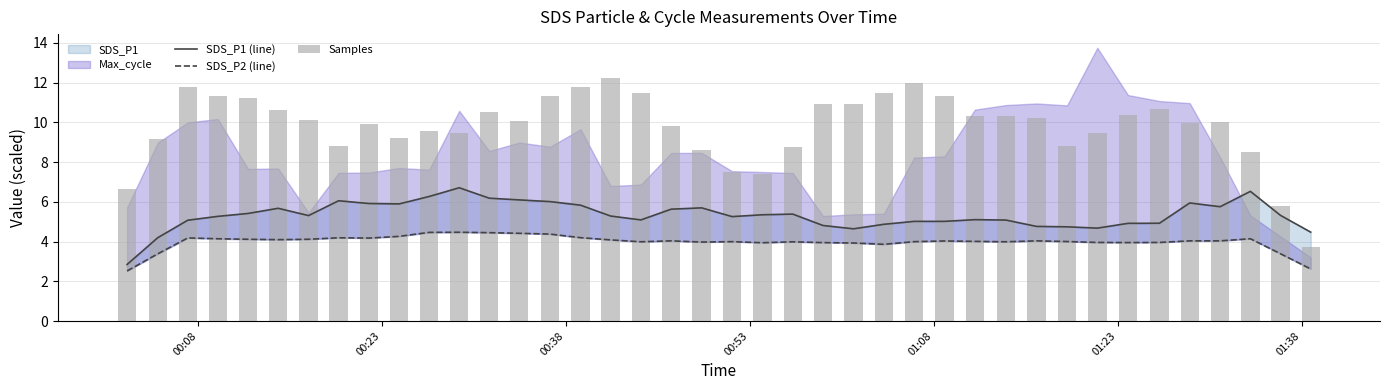

The value of Samples at 9 is 3.3. True or false?

False